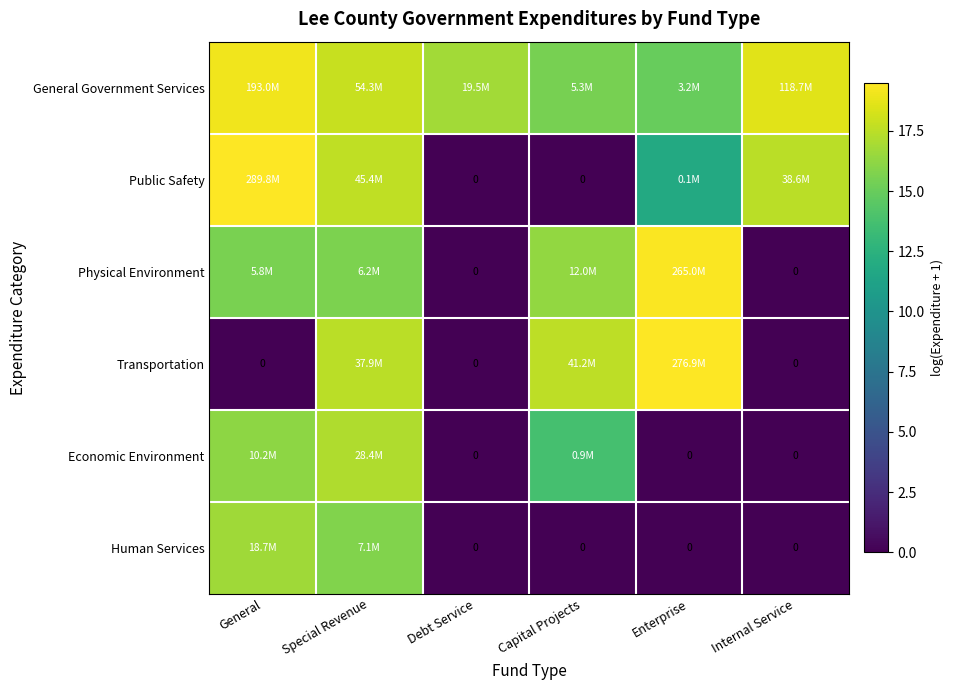

What is the sum of the Physical Environment values at General and Capital Projects?

31.9